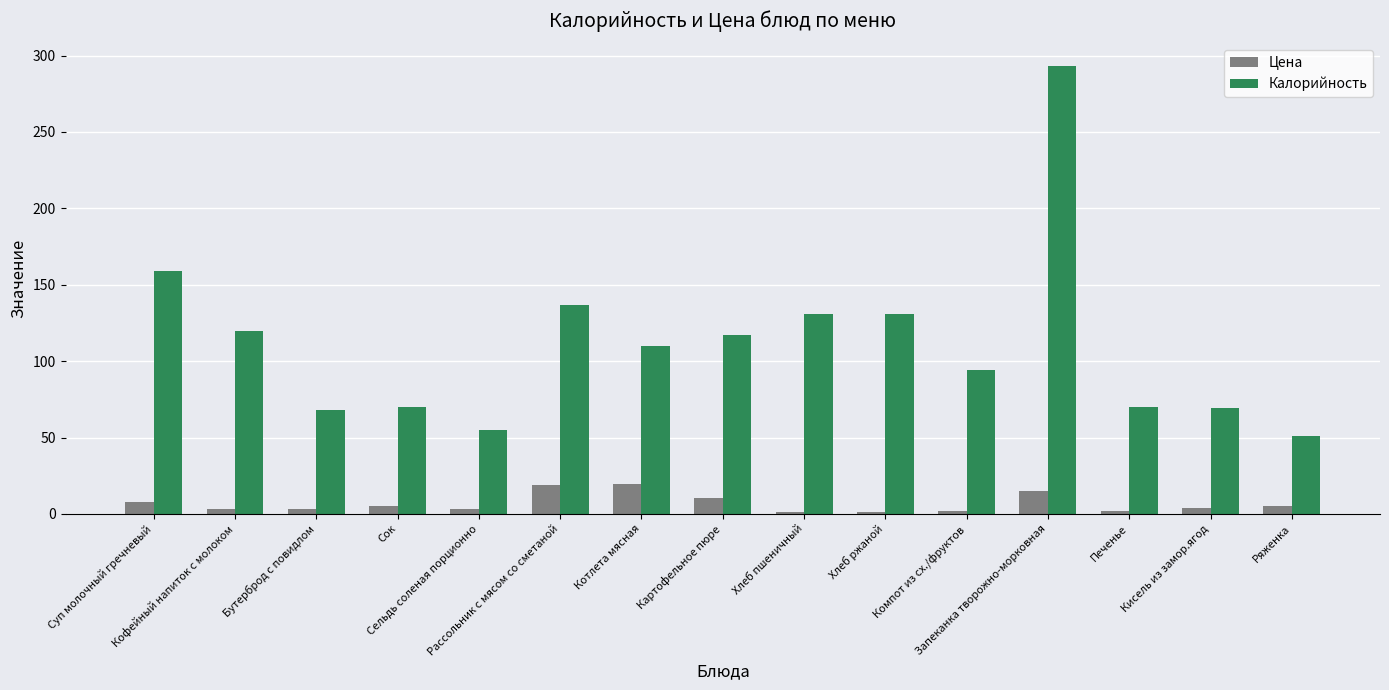

True or false: Цена has a value of 1.7 at Компот из сх./фруктов.

True